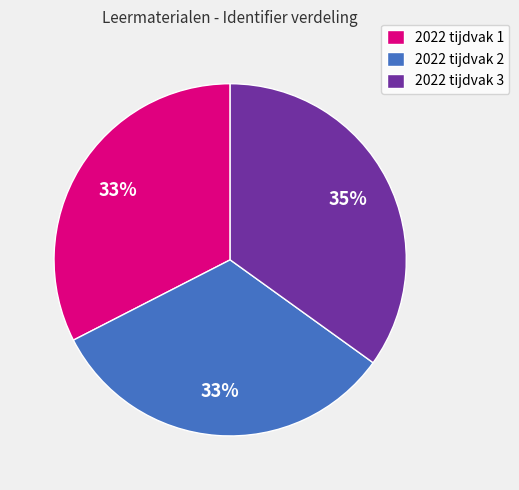

Which has a higher value, 2022 tijdvak 2 or 2022 tijdvak 3?

2022 tijdvak 3